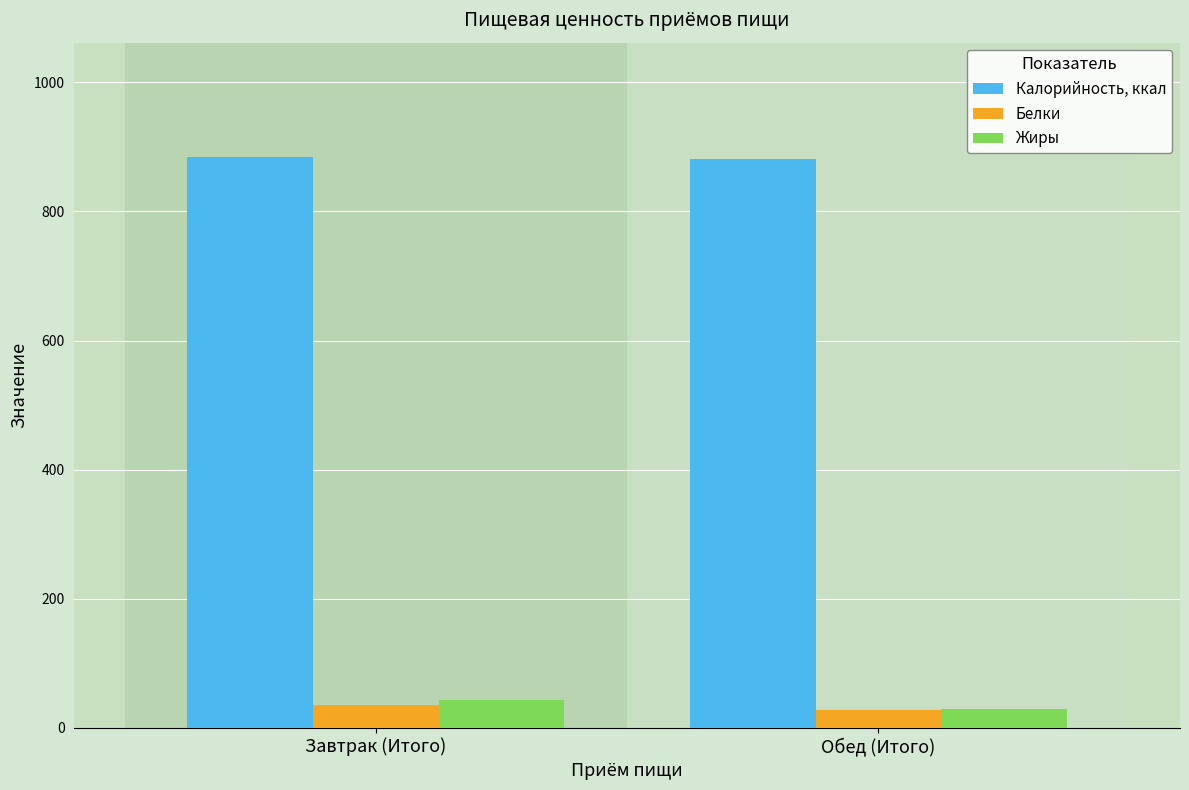

Which series has the largest total across all categories?

Калорийность, ккал